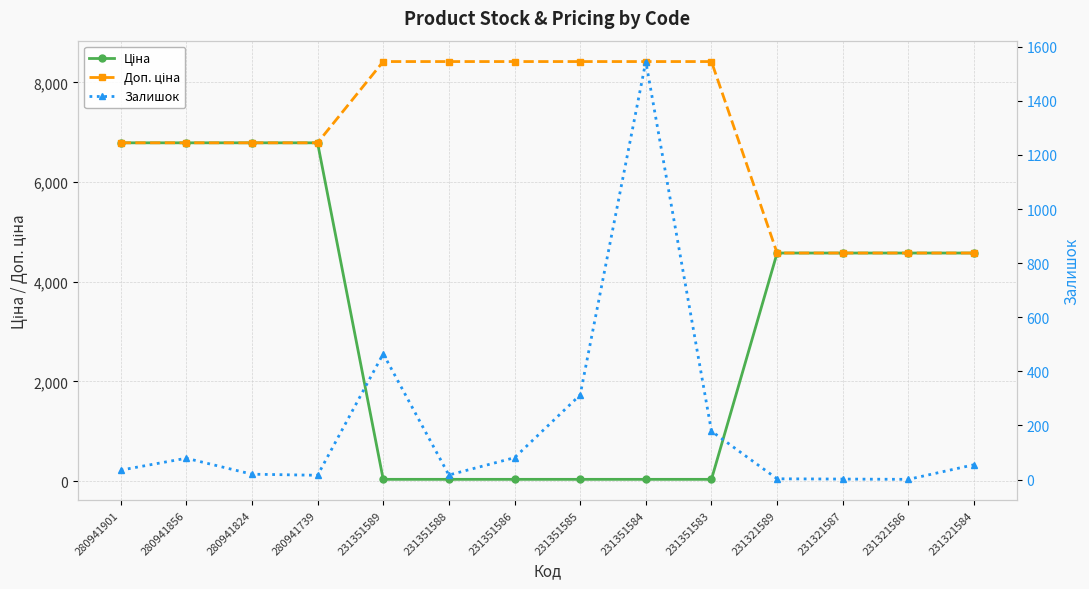

Which series has the largest range (max minus min)?

Ціна